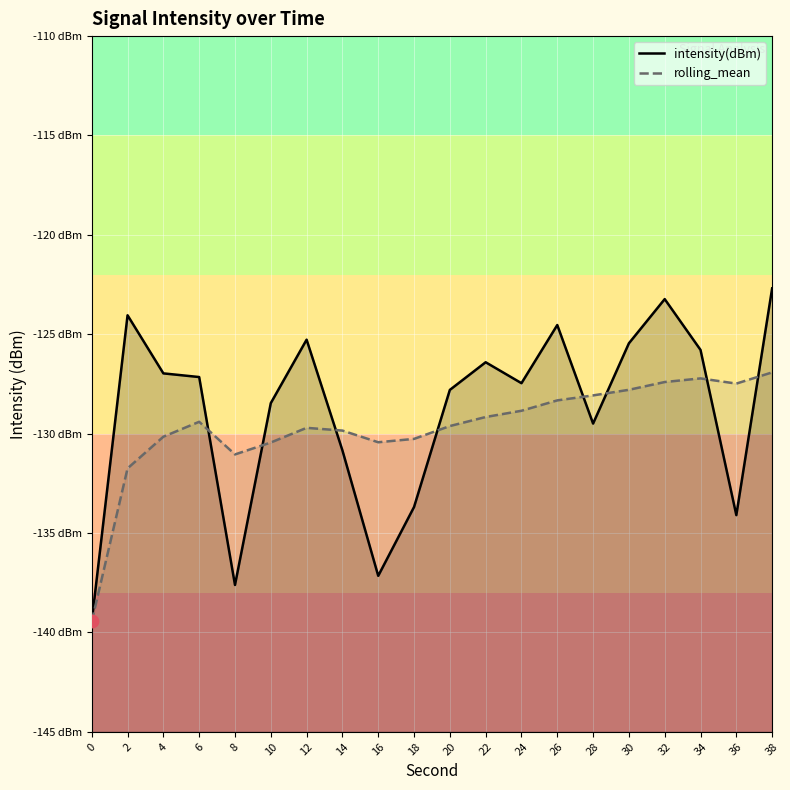

Which series reaches the minimum Y coordinate?

intensity(dBm)